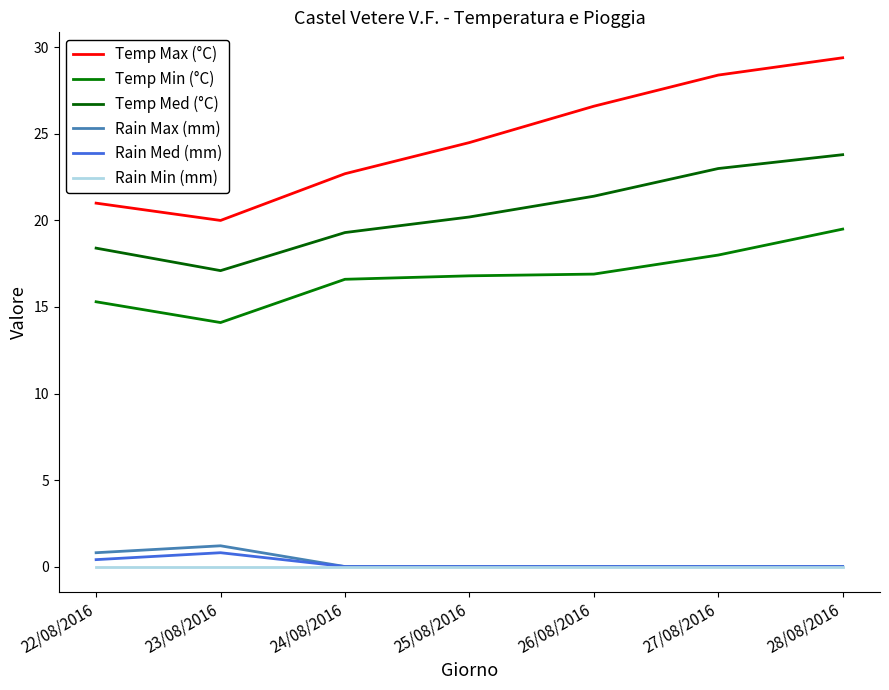

What is the sum of all Rain Med (mm) values?

1.2